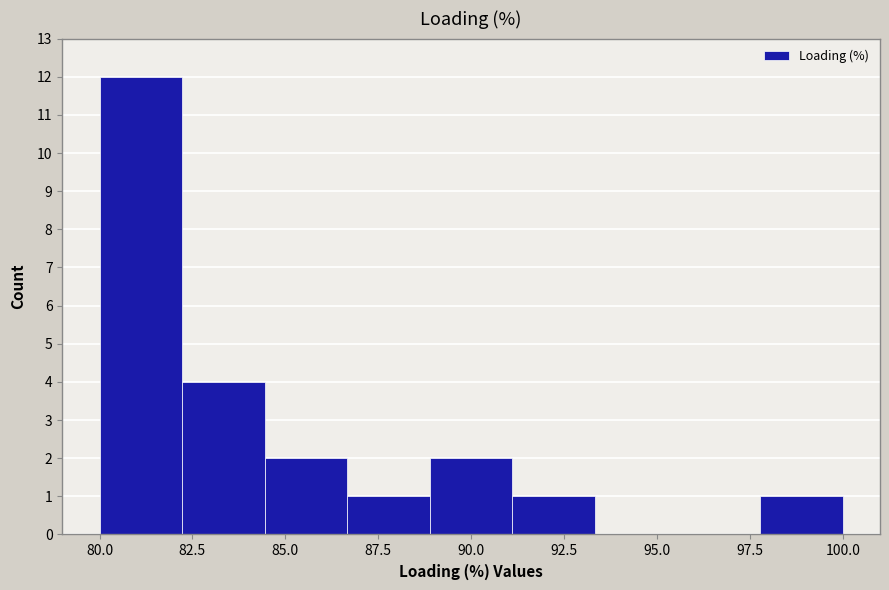

How tall is the bar that spans 84.5 to 86.5 on the x-axis? Neither the bar edges nor the heights are printed on the chart, so give them approximately, as read against the axes.

2